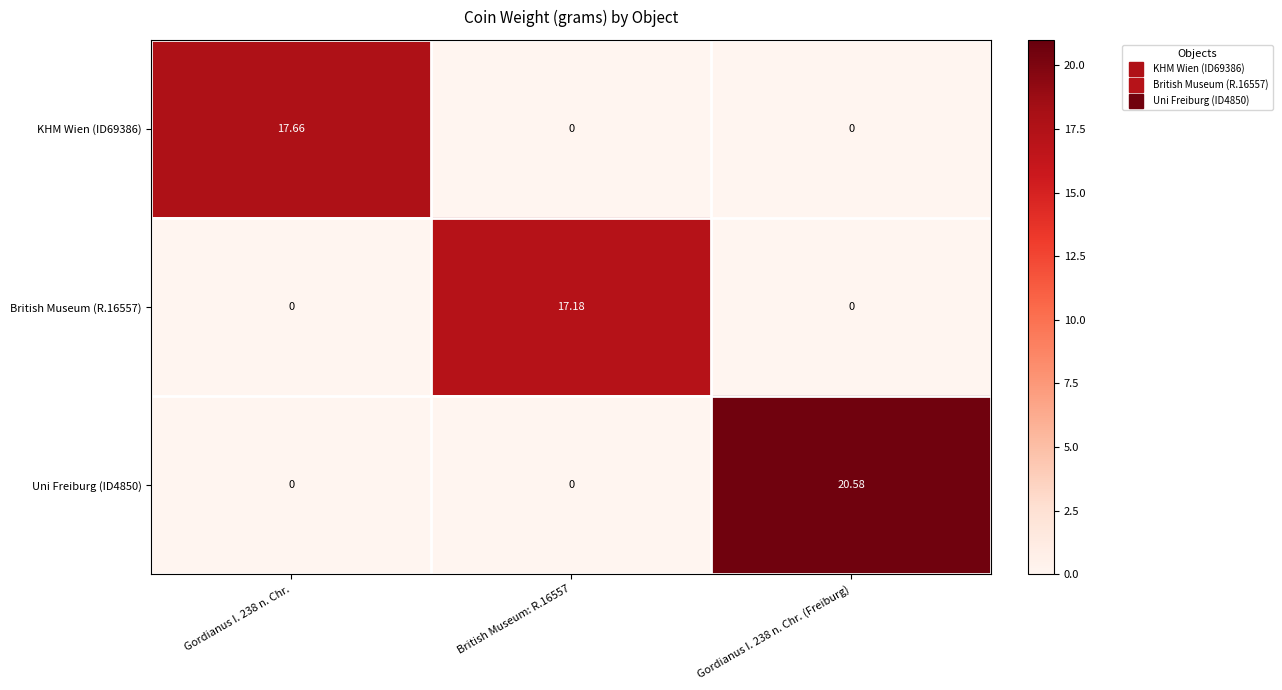

Is the value of Uni Freiburg (ID4850) at Gordianus I. 238 n. Chr. (Freiburg) greater than the value of British Museum (R.16557) at British Museum: R.16557?

Yes